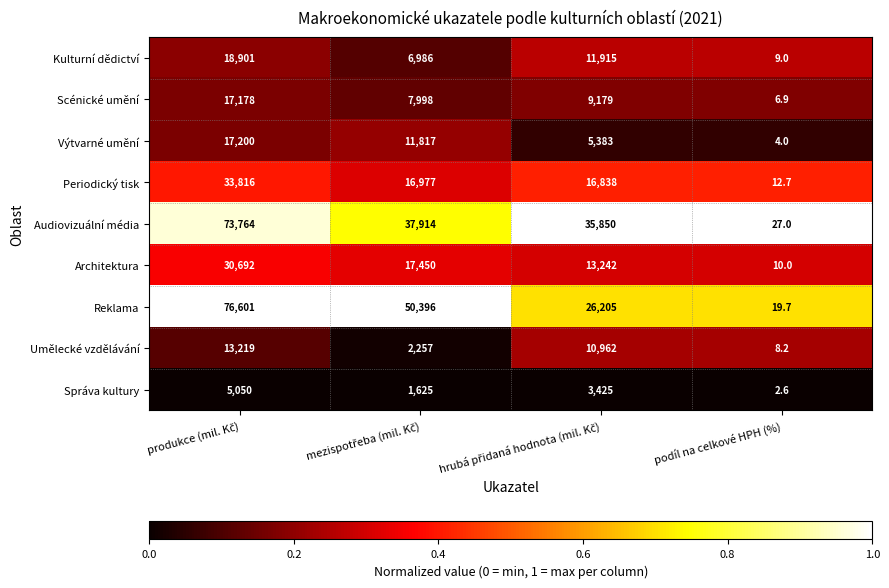

List the series in order of their peak value, lowest first.

Správa kultury, Umělecké vzdělávání, Scénické umění, Výtvarné umění, Kulturní dědictví, Architektura, Periodický tisk, Audiovizuální média, Reklama